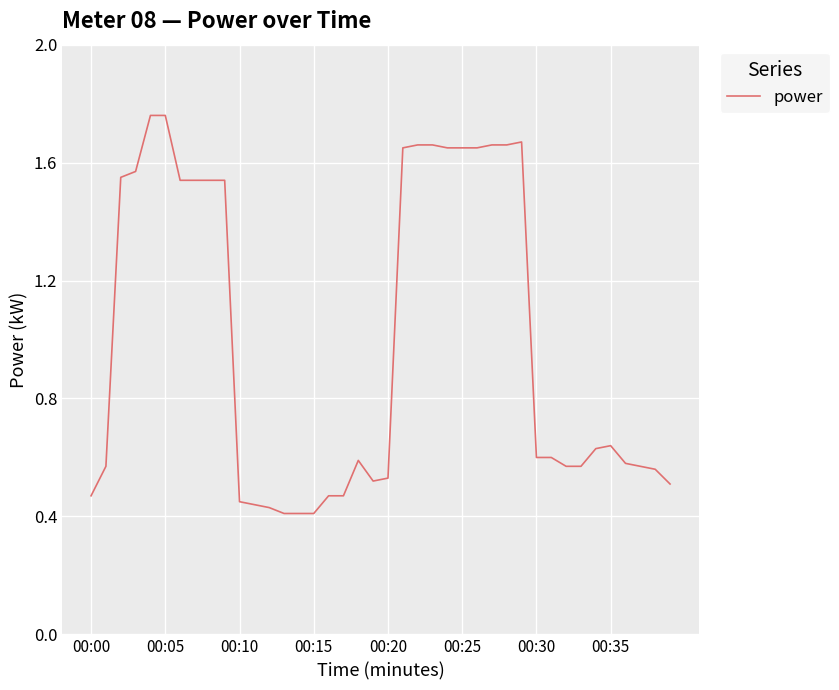

The chart shows a value of 0.9 at 00:20. True or false?

False